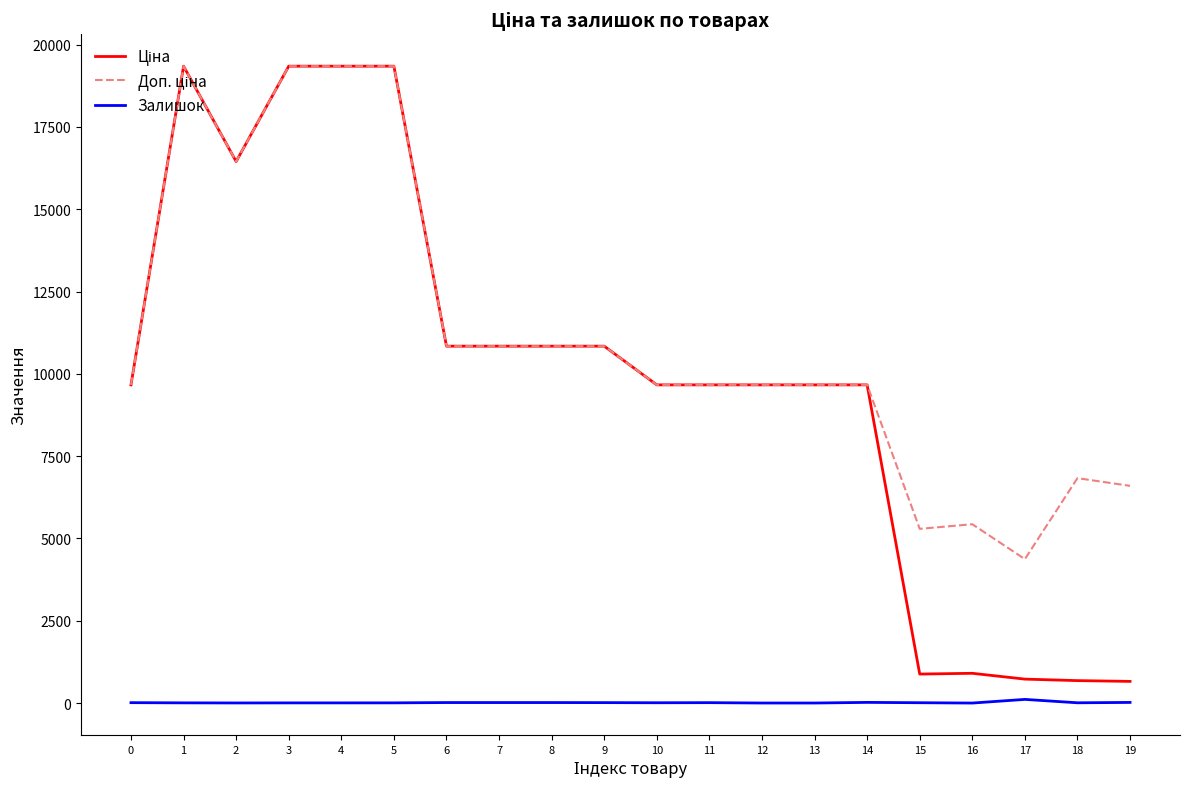

What is the difference between the highest and lowest values at 6?

10823.1